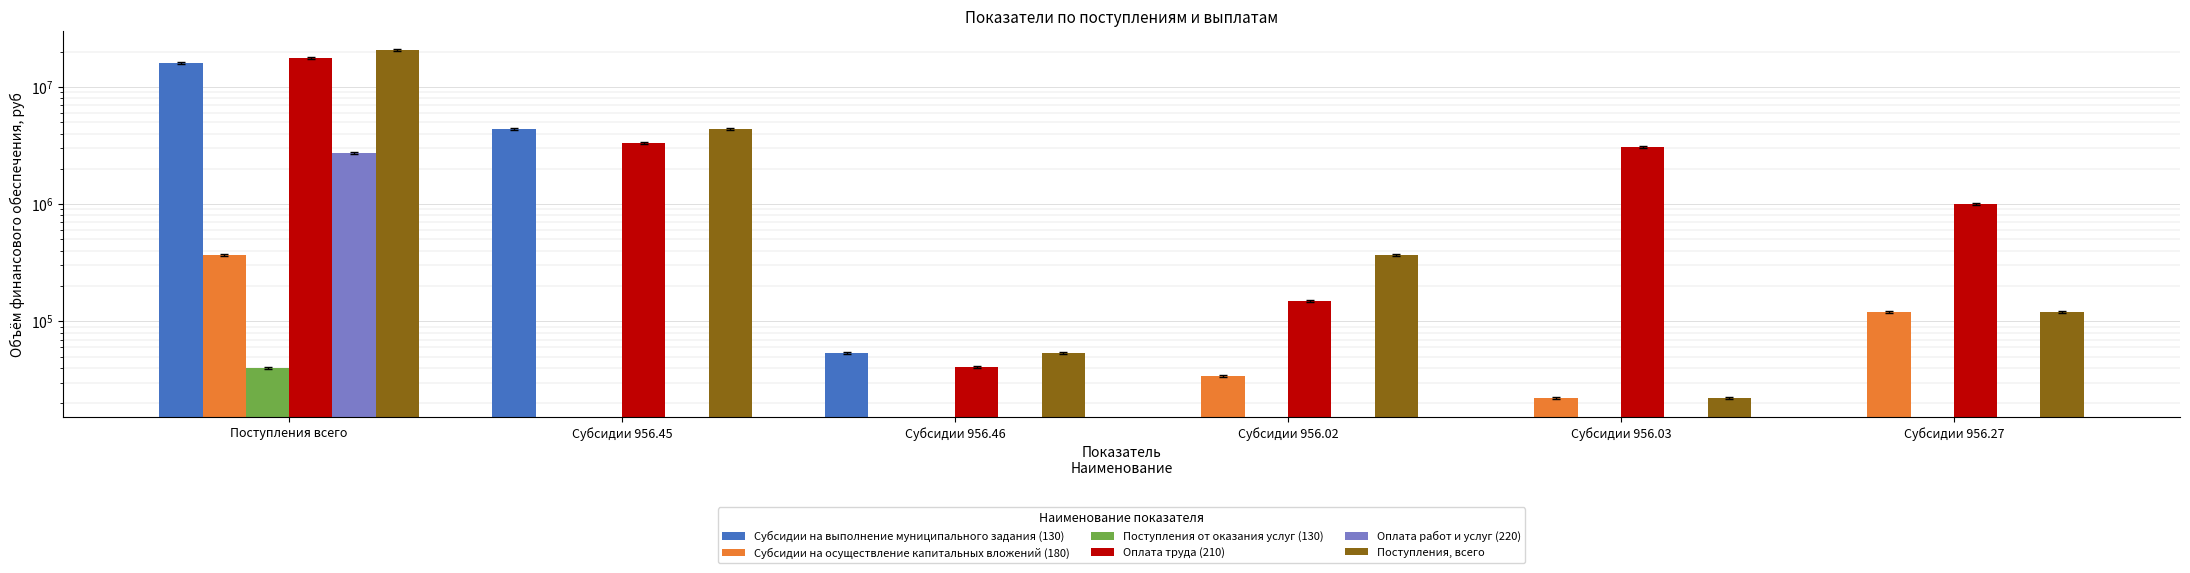

Does the chart contain stacked bars?

No